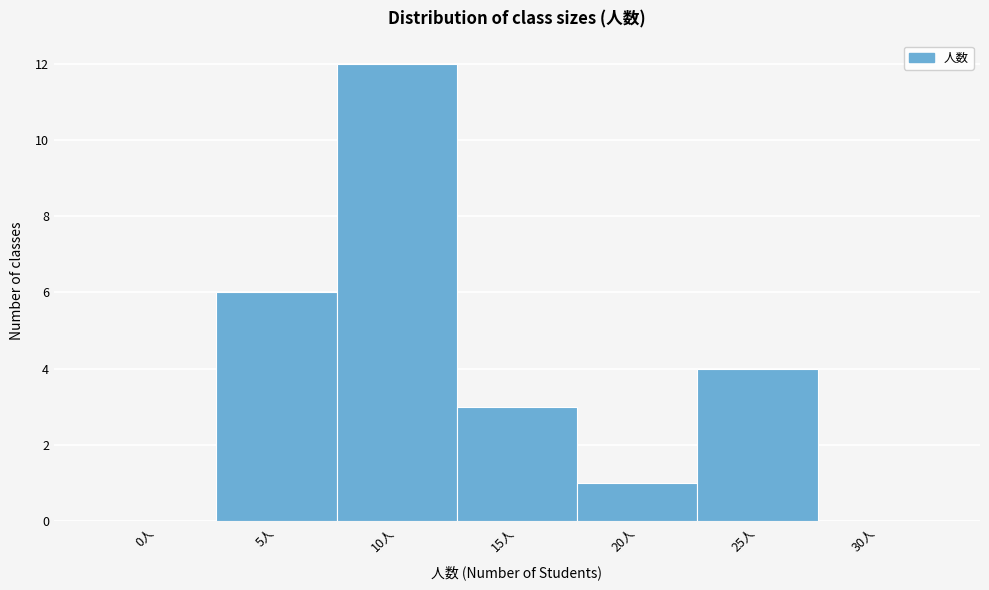

Reading left to right, what are all the values shown in this chart?

0人=0	5人=6	10人=12	15人=3	20人=1	25人=4	30人=0